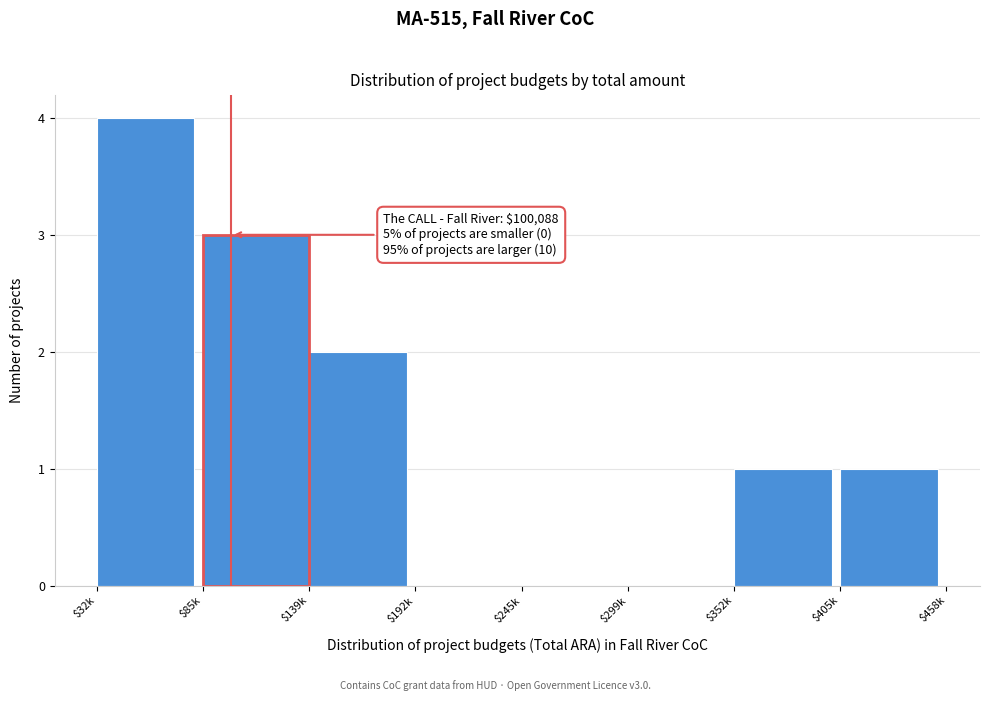

True or false: the data shows 2 at $139k.

True